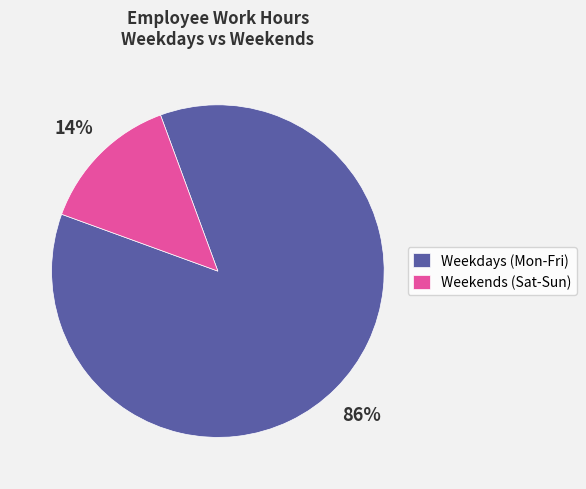

Which slice is the largest?

Weekdays (Mon-Fri)